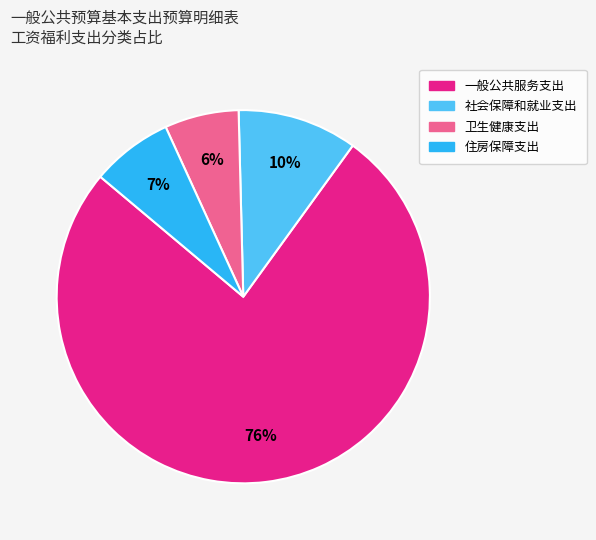

How many segments does this pie chart have?

4